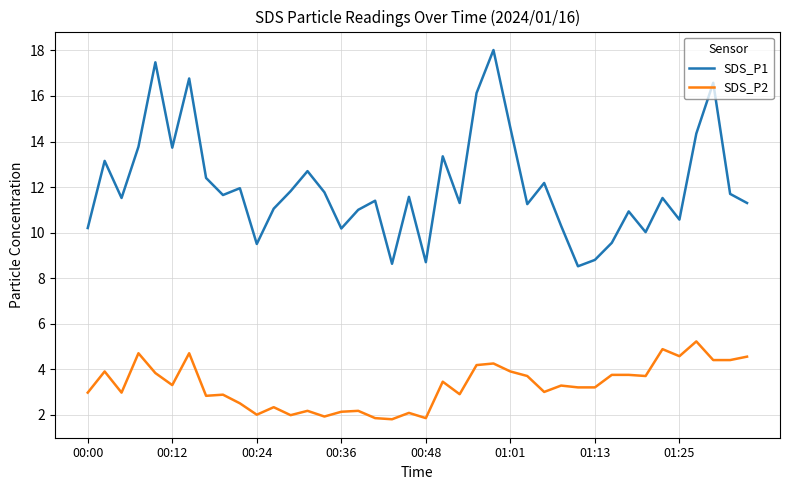

What is the sum of all SDS_P1 values?

481.9